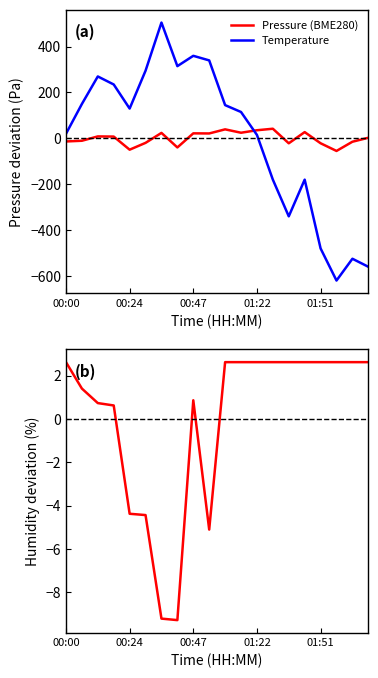

How many lines are shown in the chart?

3